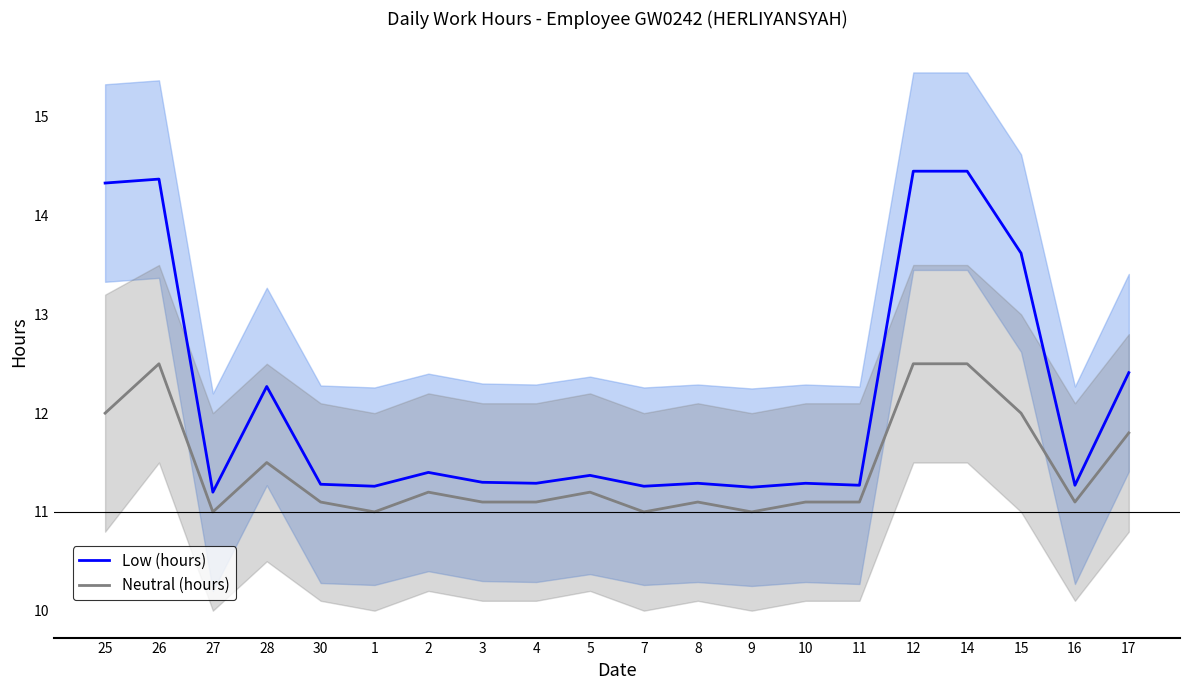

What are all the series names shown in the legend?

Low (hours), Neutral (hours)